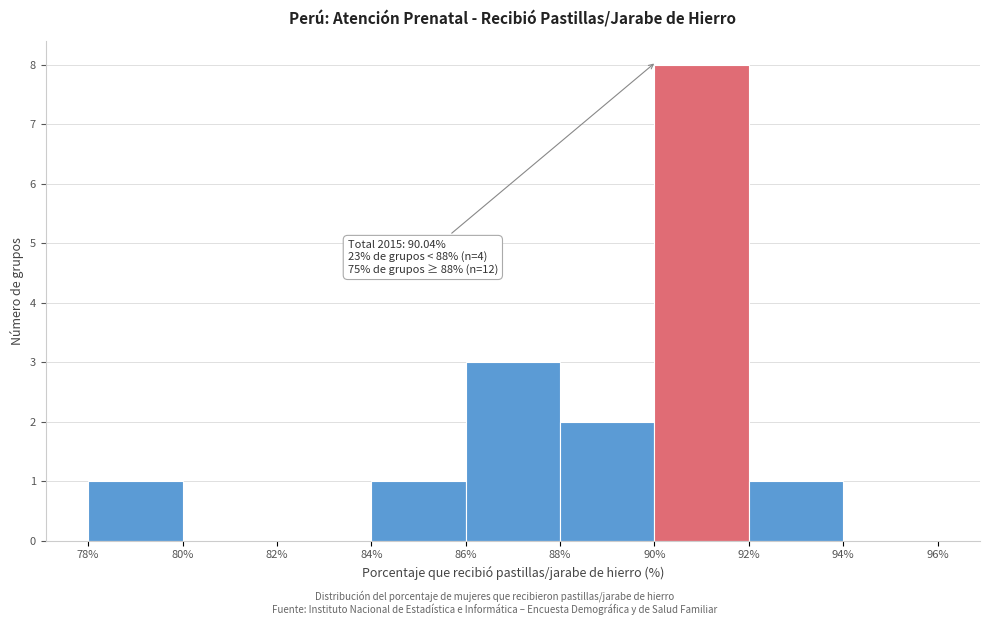

Over which range of the x-axis is the bar tallest?

90% to 92%